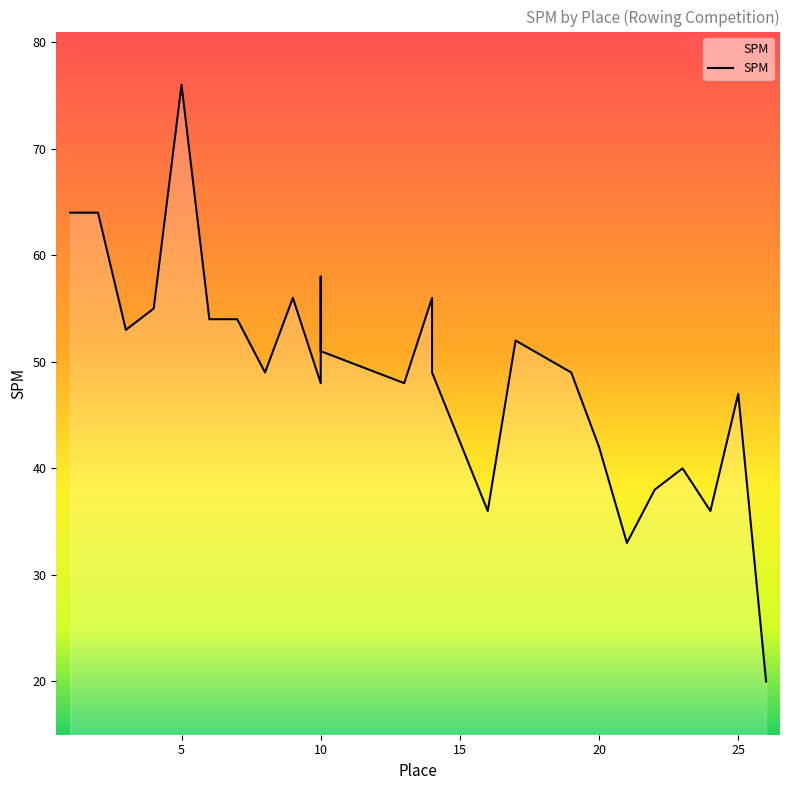

At which category does the chart reach its peak across all series?

5